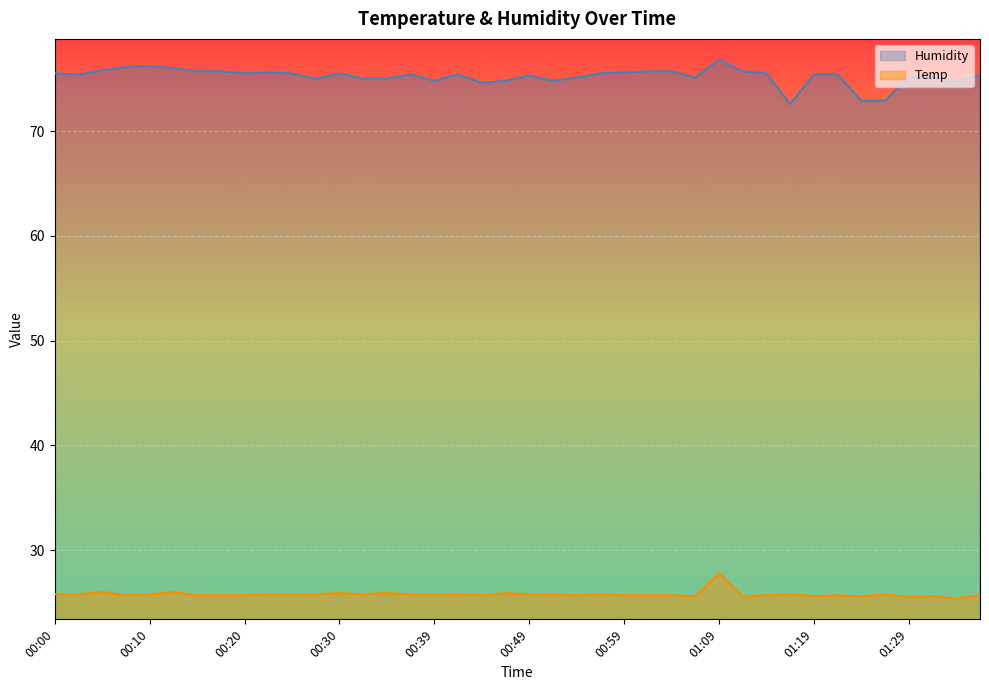

At 01:31, list the series in order from smallest to largest.

Temp, Humidity